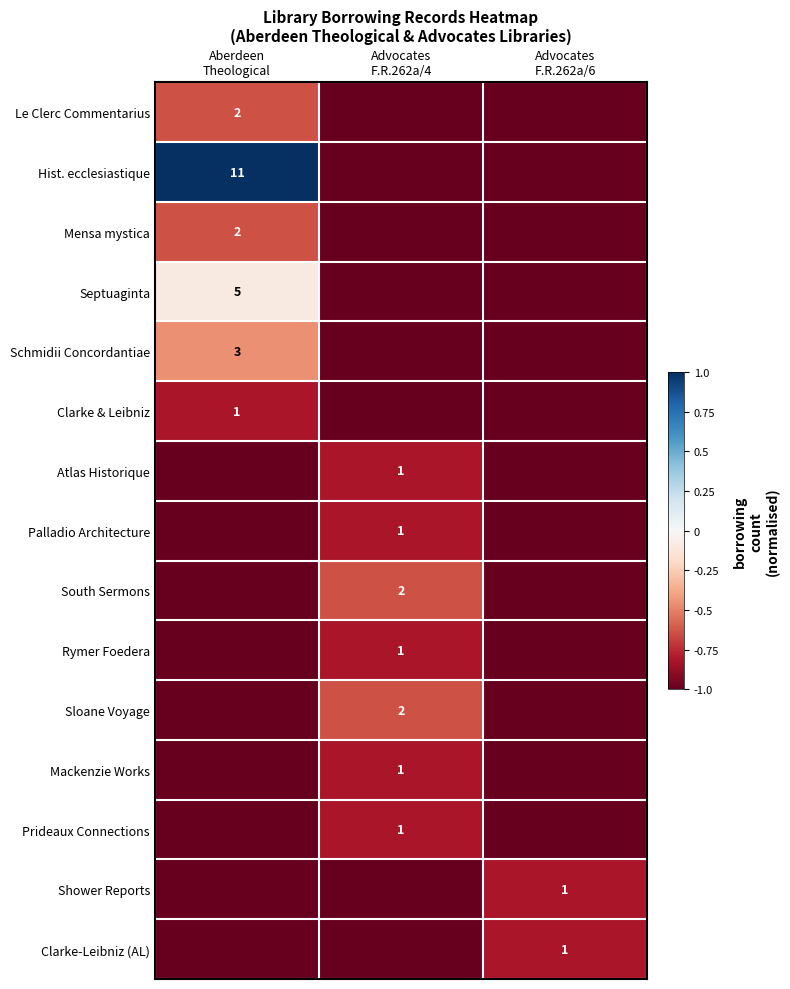

At how many categories does at least one series exceed 0?

1